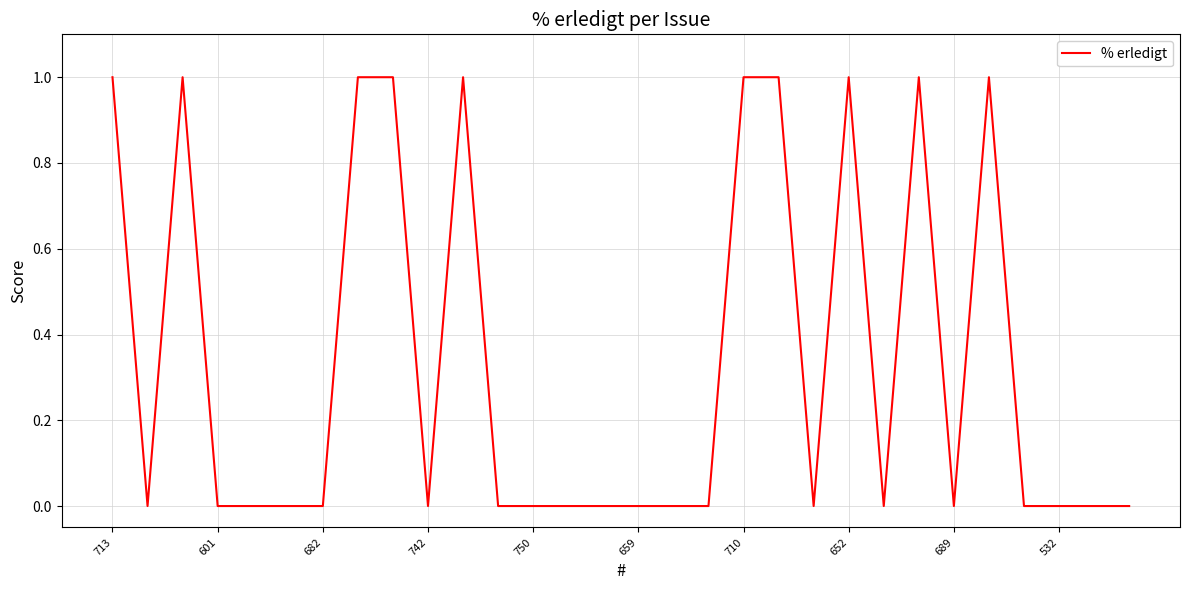

Does the chart have visible grid lines?

Yes